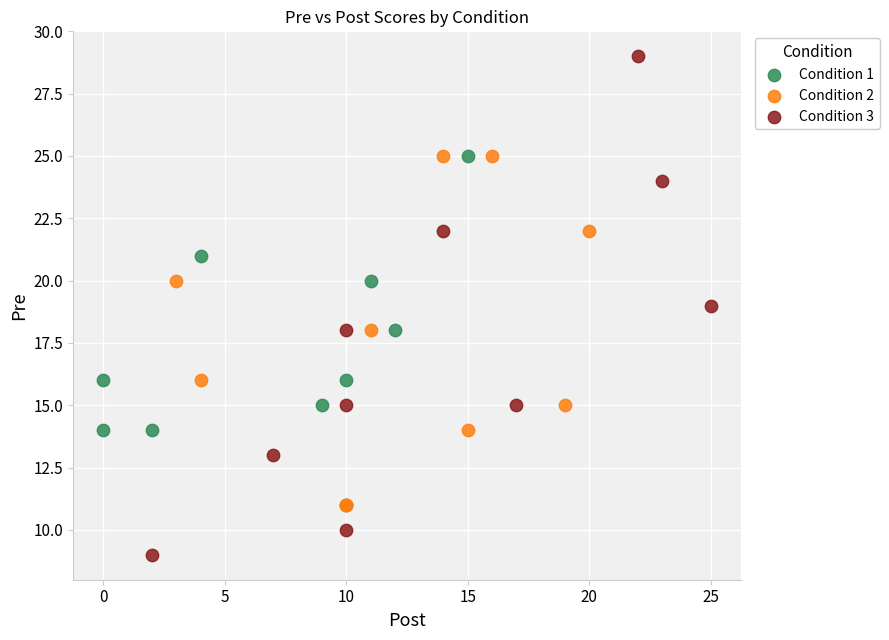

Which series has the widest spread of Y values?

Condition 3